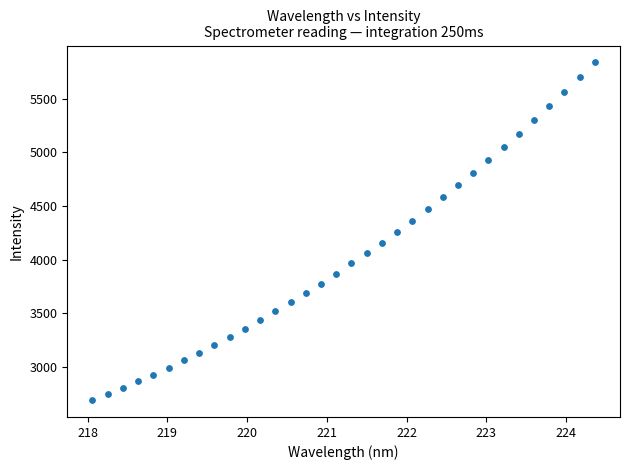

What is the range of X values (max minus min)?

6.3